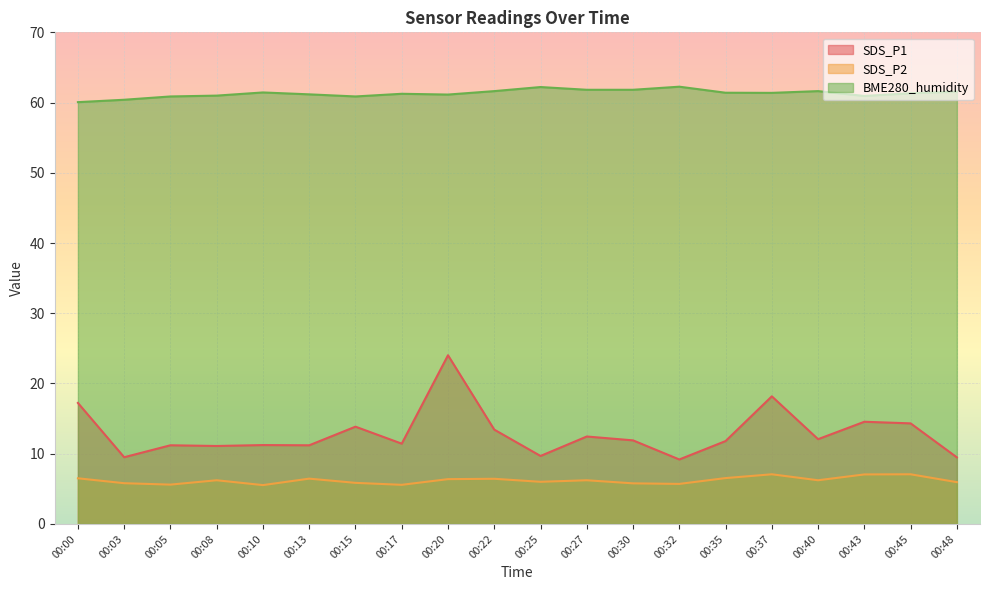

What is the value of the SDS_P2 point at the 20th from the left?

6.0